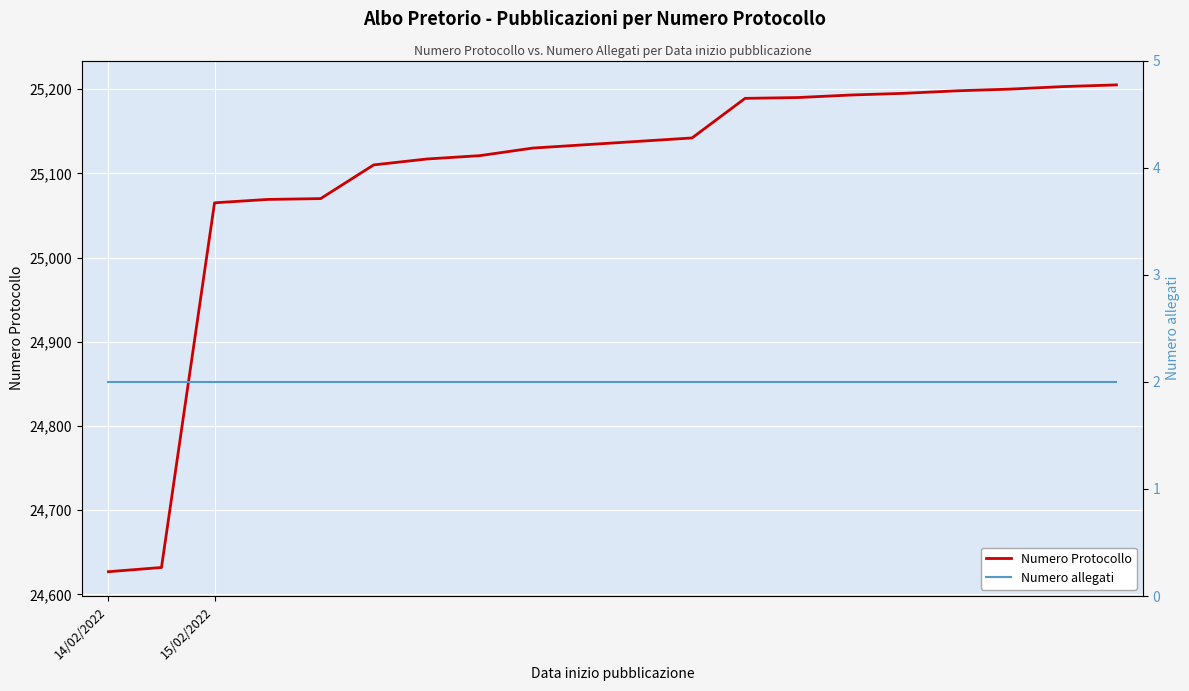

What is the value of the Numero Protocollo point at the 7th from the left?

25117